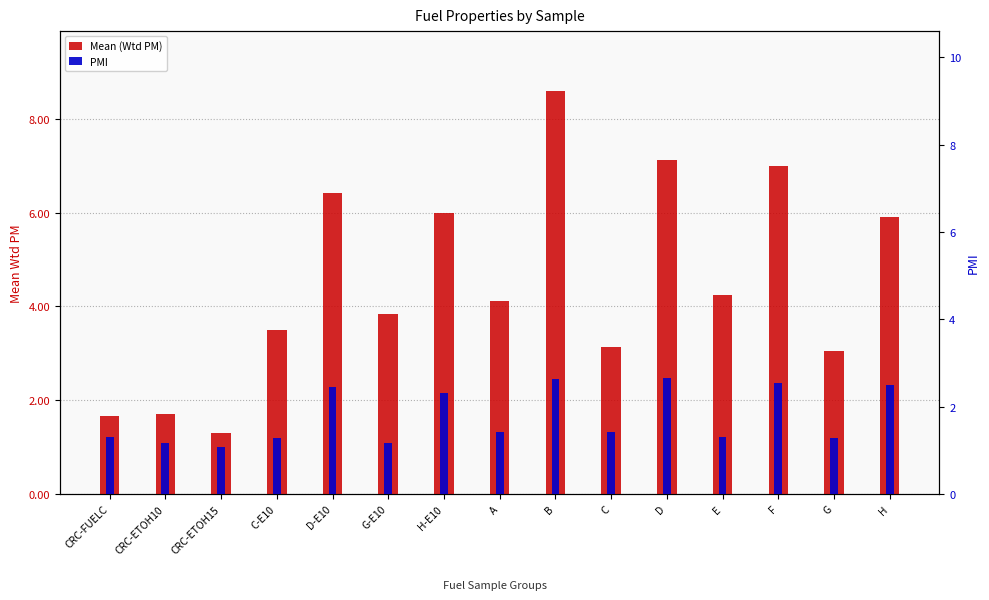

Which series has the largest range (max minus min)?

Mean (Wtd PM)